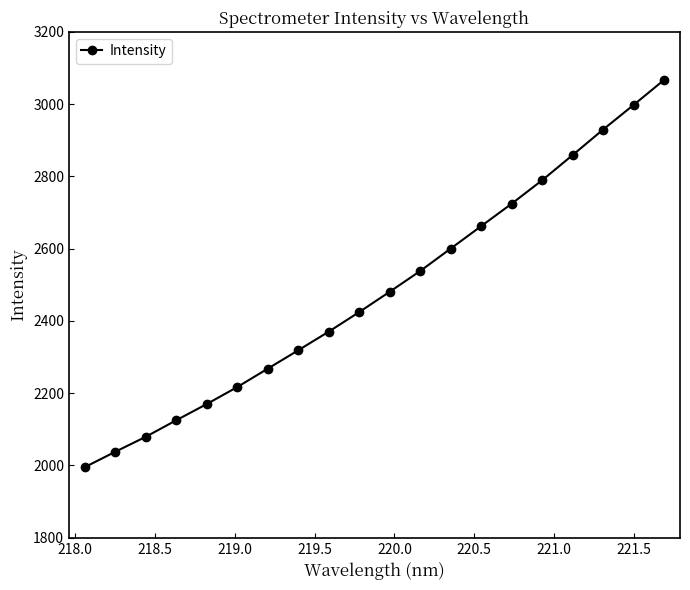

What is the average value?

2482.8